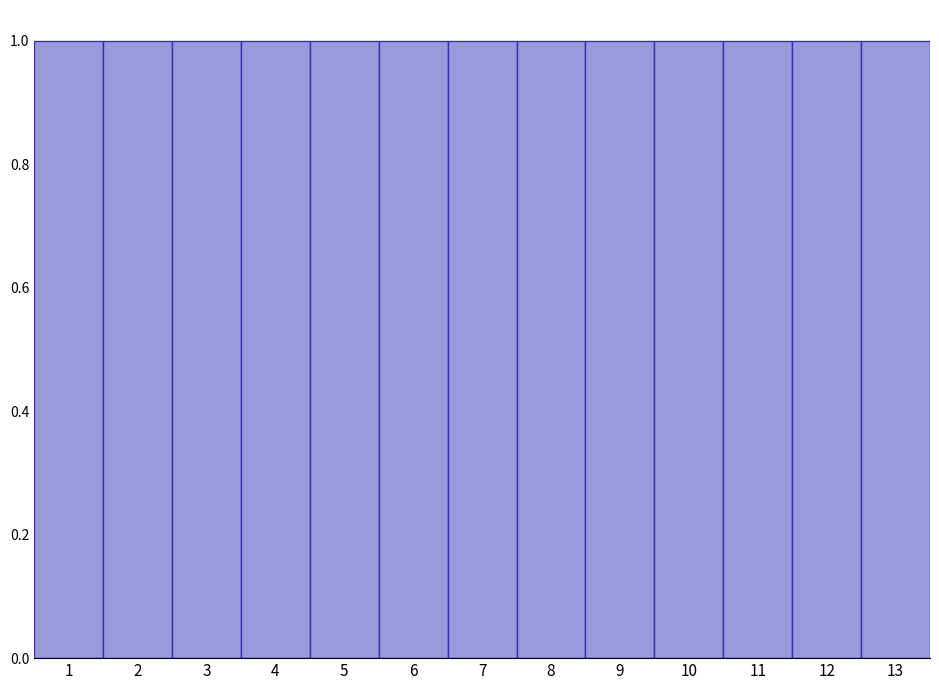

Reading left to right, transcribe this chart: for each bar, give the range it covers on the x-axis and its height. The values are not printed on the chart, so give them approximately, as read against the axis.

0.5 to 1.5: 1
1.5 to 2.5: 1
2.5 to 3.5: 1
3.5 to 4.5: 1
4.5 to 5.5: 1
5.5 to 6.5: 1
6.5 to 7.5: 1
7.5 to 8.5: 1
8.5 to 9.5: 1
9.5 to 10.5: 1
10.5 to 11.5: 1
11.5 to 12.5: 1
12.5 to 13.5: 1